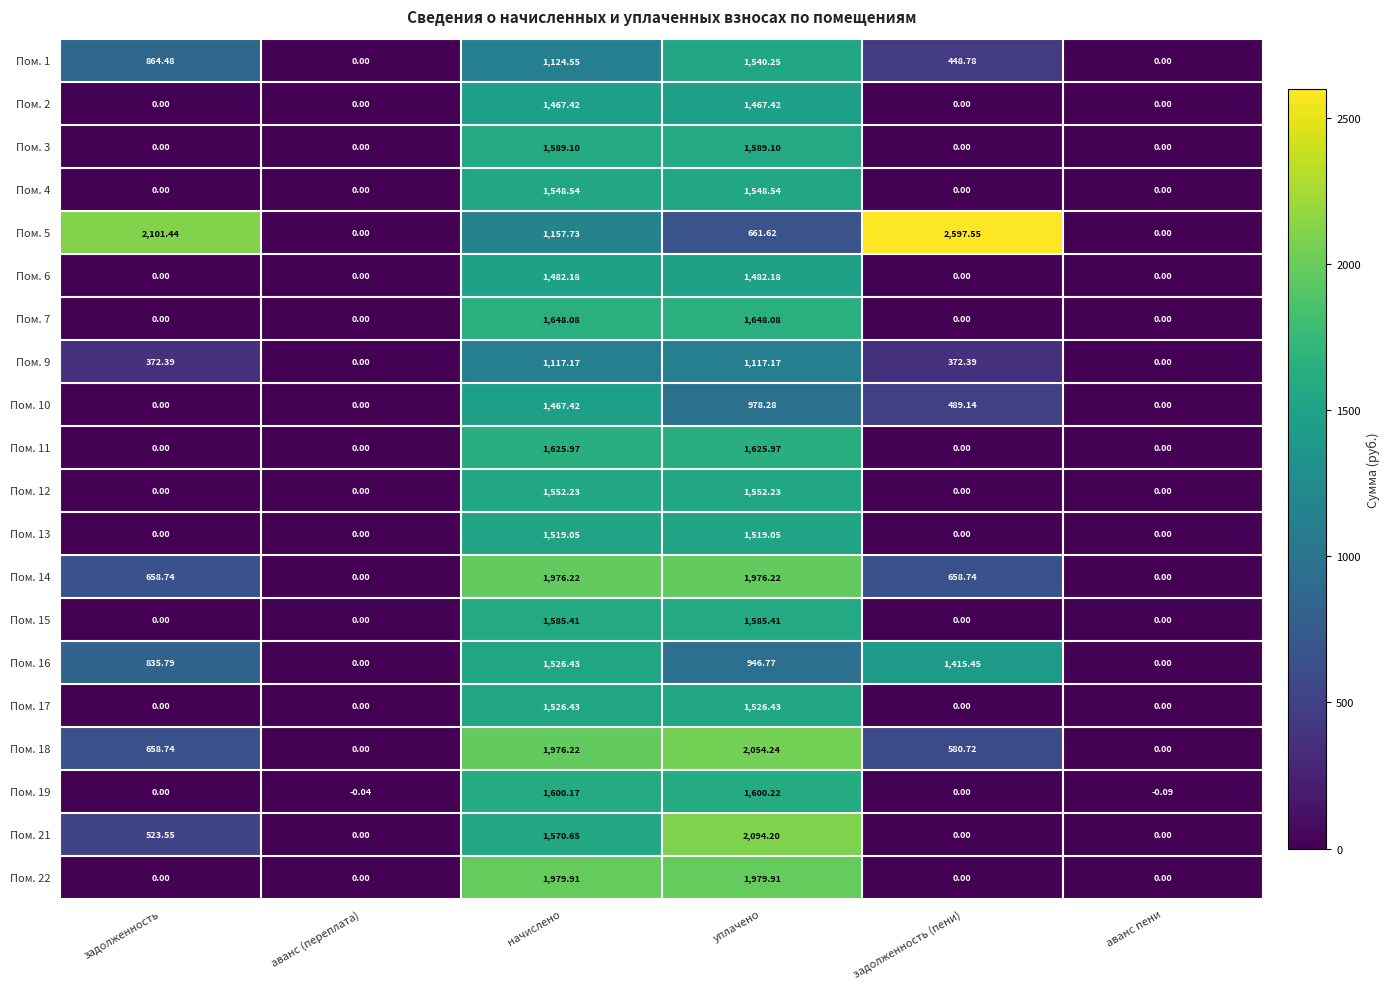

What is the total value across all series at задолженность?

6015.1